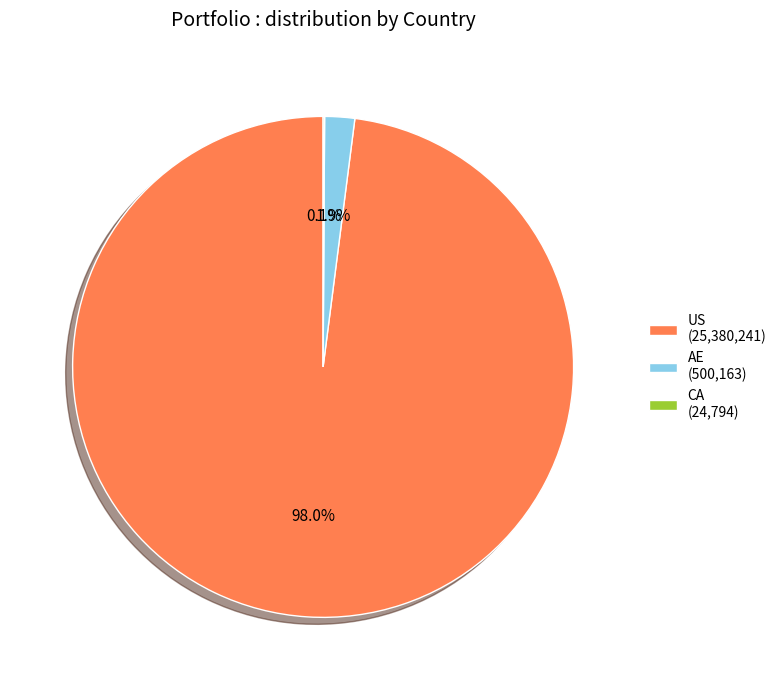

What is the majority slice?

US (25,380,241)